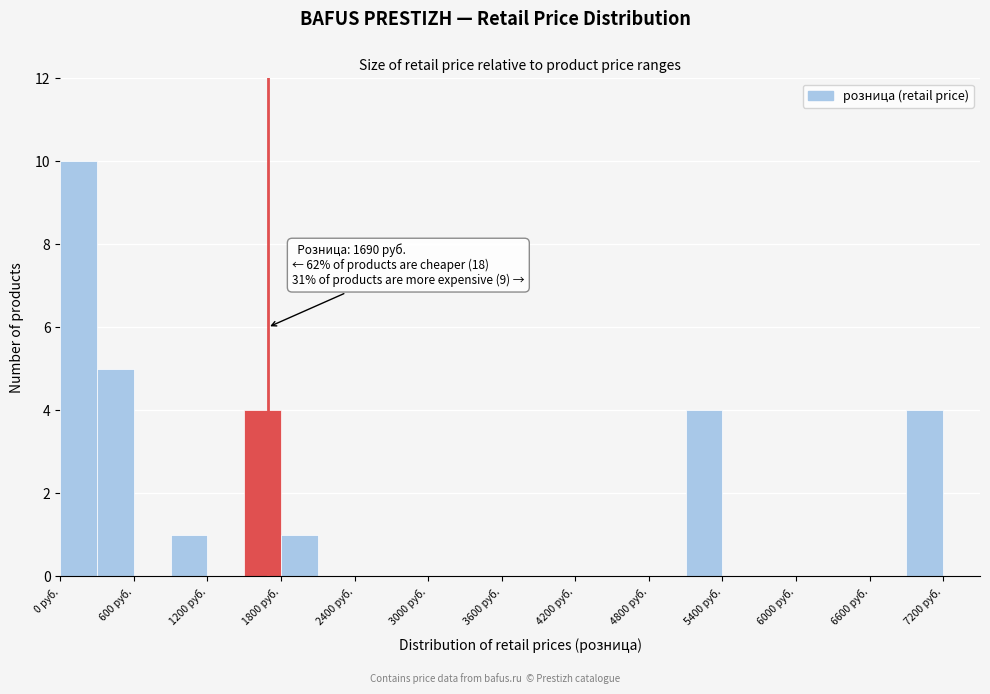

Around what value on the x-axis is the tallest bar? Give the approximate position of its centre, as read against the axis.

200